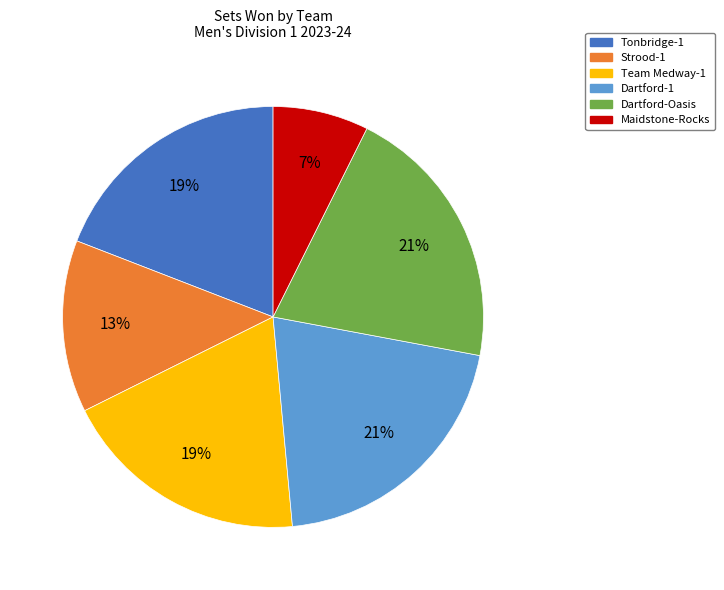

The Tonbridge-1 slice represents 19% of the pie. True or false?

True